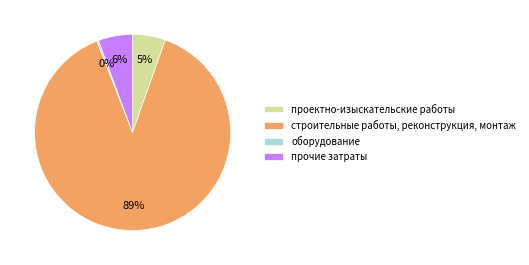

Does any single category account for the majority?

Yes